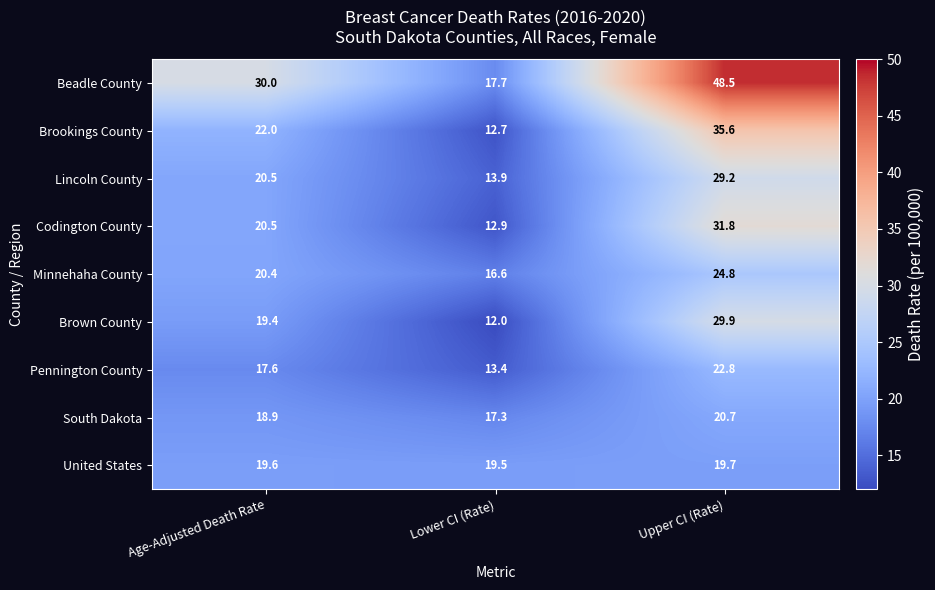

Between Age-Adjusted Death Rate and Upper CI (Rate), which series saw the biggest shift?

Beadle County